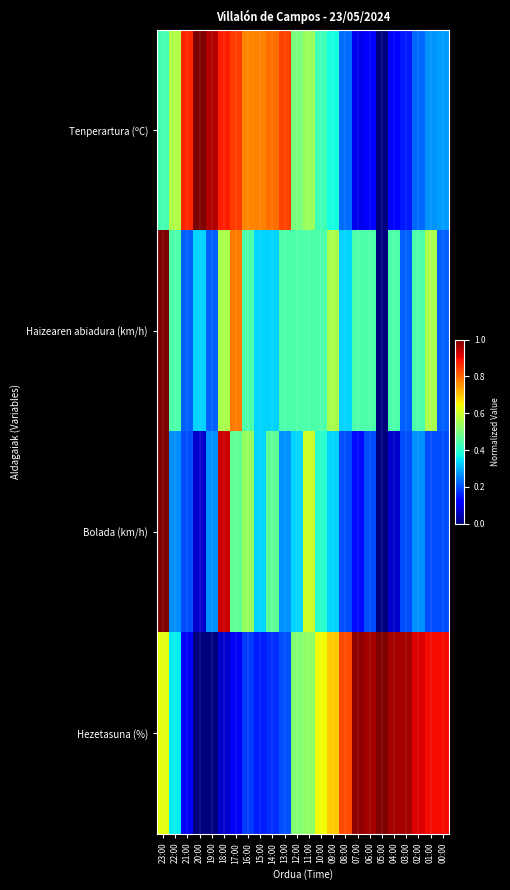

Reading right to left, list all the values displayed in this chart.

Tenperartura (ºC): 00:00=0.3	01:00=0.3	02:00=0.2	03:00=0.1	04:00=0.1	05:00=0.0	06:00=0.1	07:00=0.1	08:00=0.2	09:00=0.4	10:00=0.4	11:00=0.5	12:00=0.5	13:00=0.8	14:00=0.8	15:00=0.8	16:00=0.8	17:00=0.8	18:00=0.9	19:00=1.0	20:00=1.0	21:00=0.9	22:00=0.6	23:00=0.4
Haizearen abiadura (km/h): 00:00=0.2	01:00=0.6	02:00=0.4	03:00=0.2	04:00=0.4	05:00=0.0	06:00=0.4	07:00=0.4	08:00=0.3	09:00=0.6	10:00=0.4	11:00=0.4	12:00=0.4	13:00=0.4	14:00=0.3	15:00=0.3	16:00=0.4	17:00=0.8	18:00=0.6	19:00=0.2	20:00=0.3	21:00=0.2	22:00=0.4	23:00=1.0
Bolada (km/h): 00:00=0.2	01:00=0.2	02:00=0.3	03:00=0.2	04:00=0.1	05:00=0.0	06:00=0.2	07:00=0.1	08:00=0.2	09:00=0.3	10:00=0.4	11:00=0.6	12:00=0.3	13:00=0.3	14:00=0.5	15:00=0.3	16:00=0.5	17:00=0.5	18:00=0.9	19:00=0.3	20:00=0.1	21:00=0.2	22:00=0.3	23:00=1.0
Hezetasuna (%): 00:00=0.9	01:00=0.9	02:00=0.9	03:00=1.0	04:00=1.0	05:00=1.0	06:00=1.0	07:00=1.0	08:00=0.8	09:00=0.7	10:00=0.6	11:00=0.5	12:00=0.5	13:00=0.2	14:00=0.2	15:00=0.2	16:00=0.2	17:00=0.1	18:00=0.1	19:00=0.0	20:00=0.0	21:00=0.1	22:00=0.4	23:00=0.6